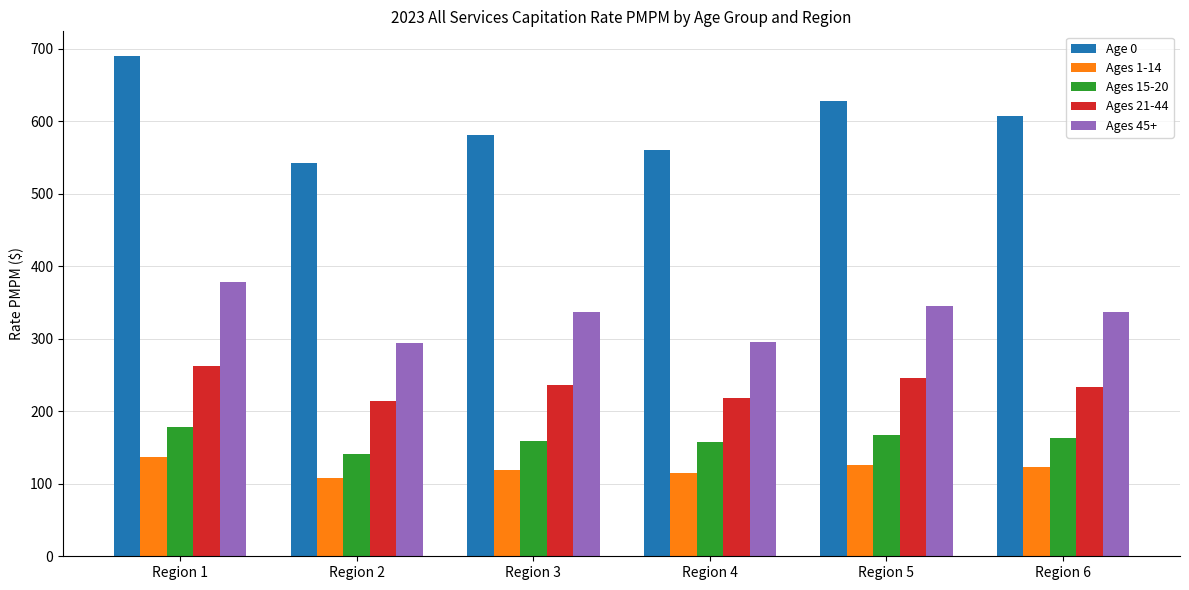

Which series has the largest range (max minus min)?

Age 0